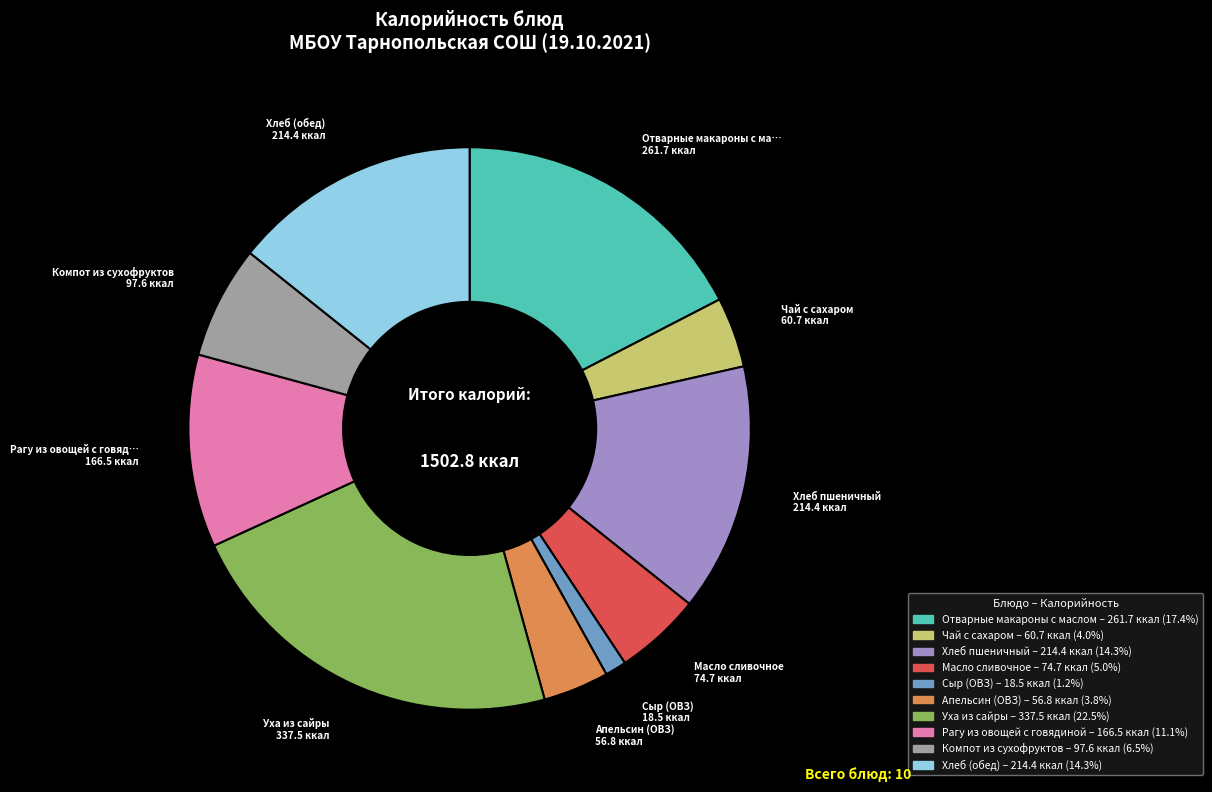

Which slice is the largest?

Уха из сайры